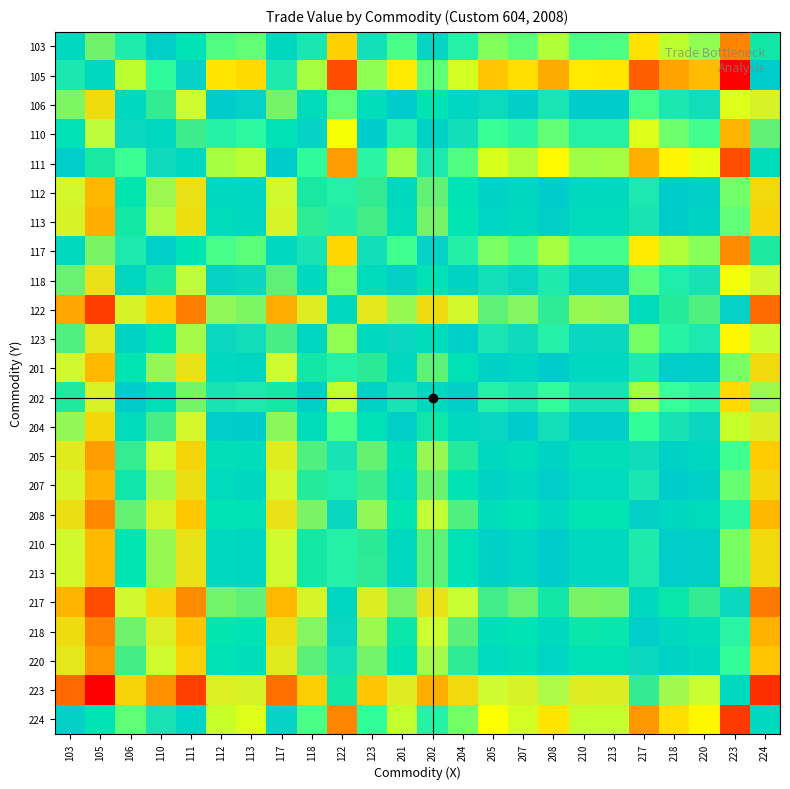

Reading right to left, what are all the values shown in this chart?

103: 224=0.4	223=0.9	220=0.7	218=0.7	217=0.8	213=0.7	210=0.7	208=0.7	207=0.7	205=0.7	204=0.6	202=0.6	201=0.7	123=0.6	122=0.8	118=0.6	117=0.5	113=0.7	112=0.7	111=0.5	110=0.5	106=0.6	105=0.4	103=0.5
105: 224=0.6	223=1.0	220=0.8	218=0.9	217=0.9	213=0.8	210=0.8	208=0.9	207=0.8	205=0.8	204=0.8	202=0.7	201=0.8	123=0.7	122=0.9	118=0.7	117=0.6	113=0.8	112=0.8	111=0.6	110=0.7	106=0.7	105=0.5	103=0.6
106: 224=0.3	223=0.8	220=0.6	218=0.6	217=0.7	213=0.6	210=0.6	208=0.6	207=0.6	205=0.6	204=0.5	202=0.4	201=0.6	123=0.5	122=0.7	118=0.5	117=0.4	113=0.6	112=0.6	111=0.3	110=0.4	106=0.5	105=0.3	103=0.4
110: 224=0.4	223=0.8	220=0.7	218=0.7	217=0.8	213=0.6	210=0.6	208=0.7	207=0.6	205=0.7	204=0.6	202=0.5	201=0.6	123=0.6	122=0.8	118=0.6	117=0.5	113=0.7	112=0.6	111=0.4	110=0.5	106=0.6	105=0.3	103=0.5
111: 224=0.5	223=0.9	220=0.8	218=0.8	217=0.8	213=0.7	210=0.7	208=0.8	207=0.7	205=0.8	204=0.7	202=0.6	201=0.7	123=0.6	122=0.9	118=0.7	117=0.6	113=0.7	112=0.7	111=0.5	110=0.6	106=0.7	105=0.4	103=0.5
112: 224=0.3	223=0.7	220=0.5	218=0.6	217=0.6	213=0.5	210=0.5	208=0.6	207=0.5	205=0.5	204=0.5	202=0.4	201=0.5	123=0.4	122=0.6	118=0.4	117=0.3	113=0.5	112=0.5	111=0.3	110=0.4	106=0.4	105=0.2	103=0.3
113: 224=0.2	223=0.7	220=0.5	218=0.5	217=0.6	213=0.5	210=0.5	208=0.5	207=0.5	205=0.5	204=0.4	202=0.4	201=0.5	123=0.4	122=0.6	118=0.4	117=0.3	113=0.5	112=0.5	111=0.3	110=0.3	106=0.4	105=0.2	103=0.3
117: 224=0.4	223=0.9	220=0.7	218=0.7	217=0.8	213=0.7	210=0.7	208=0.7	207=0.7	205=0.7	204=0.6	202=0.6	201=0.7	123=0.6	122=0.8	118=0.6	117=0.5	113=0.7	112=0.7	111=0.4	110=0.5	106=0.6	105=0.4	103=0.5
118: 224=0.3	223=0.8	220=0.6	218=0.6	217=0.7	213=0.6	210=0.6	208=0.6	207=0.6	205=0.6	204=0.5	202=0.5	201=0.6	123=0.5	122=0.7	118=0.5	117=0.4	113=0.6	112=0.6	111=0.3	110=0.4	106=0.5	105=0.3	103=0.4
122: 224=0.1	223=0.6	220=0.4	218=0.4	217=0.5	213=0.4	210=0.4	208=0.4	207=0.4	205=0.4	204=0.3	202=0.3	201=0.4	123=0.3	122=0.5	118=0.3	117=0.2	113=0.4	112=0.4	111=0.1	110=0.2	106=0.3	105=0.1	103=0.2
123: 224=0.3	223=0.8	220=0.6	218=0.6	217=0.7	213=0.6	210=0.6	208=0.6	207=0.6	205=0.6	204=0.5	202=0.5	201=0.6	123=0.5	122=0.7	118=0.5	117=0.4	113=0.6	112=0.6	111=0.4	110=0.4	106=0.5	105=0.3	103=0.4
201: 224=0.3	223=0.7	220=0.5	218=0.6	217=0.6	213=0.5	210=0.5	208=0.6	207=0.5	205=0.5	204=0.5	202=0.4	201=0.5	123=0.4	122=0.6	118=0.4	117=0.3	113=0.5	112=0.5	111=0.3	110=0.4	106=0.4	105=0.2	103=0.3
202: 224=0.4	223=0.8	220=0.6	218=0.7	217=0.7	213=0.6	210=0.6	208=0.7	207=0.6	205=0.6	204=0.6	202=0.5	201=0.6	123=0.5	122=0.7	118=0.5	117=0.4	113=0.6	112=0.6	111=0.4	110=0.5	106=0.6	105=0.3	103=0.4
204: 224=0.3	223=0.7	220=0.6	218=0.6	217=0.7	213=0.5	210=0.5	208=0.6	207=0.6	205=0.6	204=0.5	202=0.4	201=0.5	123=0.5	122=0.7	118=0.5	117=0.4	113=0.6	112=0.5	111=0.3	110=0.4	106=0.5	105=0.2	103=0.4
205: 224=0.2	223=0.7	220=0.5	218=0.5	217=0.6	213=0.5	210=0.5	208=0.5	207=0.5	205=0.5	204=0.4	202=0.4	201=0.5	123=0.4	122=0.6	118=0.4	117=0.3	113=0.5	112=0.5	111=0.2	110=0.3	106=0.4	105=0.2	103=0.3
207: 224=0.2	223=0.7	220=0.5	218=0.6	217=0.6	213=0.5	210=0.5	208=0.5	207=0.5	205=0.5	204=0.4	202=0.4	201=0.5	123=0.4	122=0.6	118=0.4	117=0.3	113=0.5	112=0.5	111=0.3	110=0.4	106=0.4	105=0.2	103=0.3
208: 224=0.2	223=0.6	220=0.5	218=0.5	217=0.6	213=0.4	210=0.4	208=0.5	207=0.5	205=0.5	204=0.4	202=0.3	201=0.4	123=0.4	122=0.6	118=0.4	117=0.3	113=0.5	112=0.4	111=0.2	110=0.3	106=0.4	105=0.1	103=0.3
210: 224=0.3	223=0.7	220=0.5	218=0.6	217=0.6	213=0.5	210=0.5	208=0.6	207=0.5	205=0.5	204=0.5	202=0.4	201=0.5	123=0.4	122=0.6	118=0.4	117=0.3	113=0.5	112=0.5	111=0.3	110=0.4	106=0.4	105=0.2	103=0.3
213: 224=0.3	223=0.7	220=0.5	218=0.6	217=0.6	213=0.5	210=0.5	208=0.6	207=0.5	205=0.5	204=0.5	202=0.4	201=0.5	123=0.4	122=0.6	118=0.4	117=0.3	113=0.5	112=0.5	111=0.3	110=0.4	106=0.4	105=0.2	103=0.3
217: 224=0.1	223=0.6	220=0.4	218=0.4	217=0.5	213=0.4	210=0.4	208=0.4	207=0.4	205=0.4	204=0.3	202=0.3	201=0.4	123=0.3	122=0.5	118=0.3	117=0.2	113=0.4	112=0.4	111=0.2	110=0.2	106=0.3	105=0.1	103=0.2
218: 224=0.2	223=0.6	220=0.5	218=0.5	217=0.6	213=0.4	210=0.4	208=0.5	207=0.4	205=0.5	204=0.4	202=0.3	201=0.4	123=0.4	122=0.6	118=0.4	117=0.3	113=0.5	112=0.4	111=0.2	110=0.3	106=0.4	105=0.1	103=0.3
220: 224=0.2	223=0.7	220=0.5	218=0.5	217=0.6	213=0.5	210=0.5	208=0.5	207=0.5	205=0.5	204=0.4	202=0.4	201=0.5	123=0.4	122=0.6	118=0.4	117=0.3	113=0.5	112=0.5	111=0.2	110=0.3	106=0.4	105=0.2	103=0.3
223: 224=0.1	223=0.5	220=0.3	218=0.4	217=0.4	213=0.3	210=0.3	208=0.4	207=0.3	205=0.3	204=0.3	202=0.2	201=0.3	123=0.2	122=0.4	118=0.2	117=0.1	113=0.3	112=0.3	111=0.1	110=0.2	106=0.2	105=0.0	103=0.1
224: 224=0.5	223=0.9	220=0.8	218=0.8	217=0.9	213=0.7	210=0.7	208=0.8	207=0.8	205=0.8	204=0.7	202=0.6	201=0.7	123=0.7	122=0.9	118=0.7	117=0.6	113=0.8	112=0.7	111=0.5	110=0.6	106=0.7	105=0.4	103=0.6